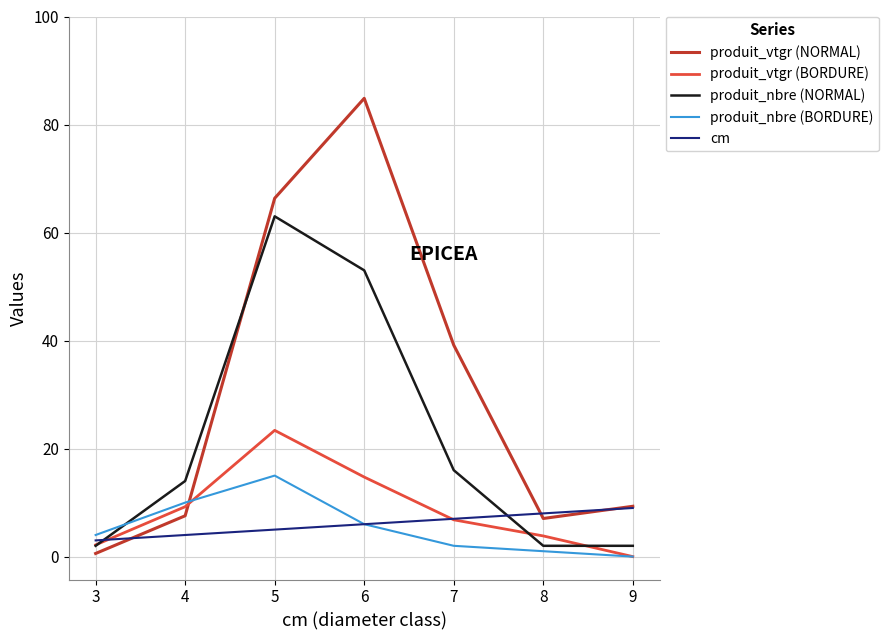

Rank the series by their maximum value, from lowest to highest.

cm, produit_nbre (BORDURE), produit_vtgr (BORDURE), produit_nbre (NORMAL), produit_vtgr (NORMAL)